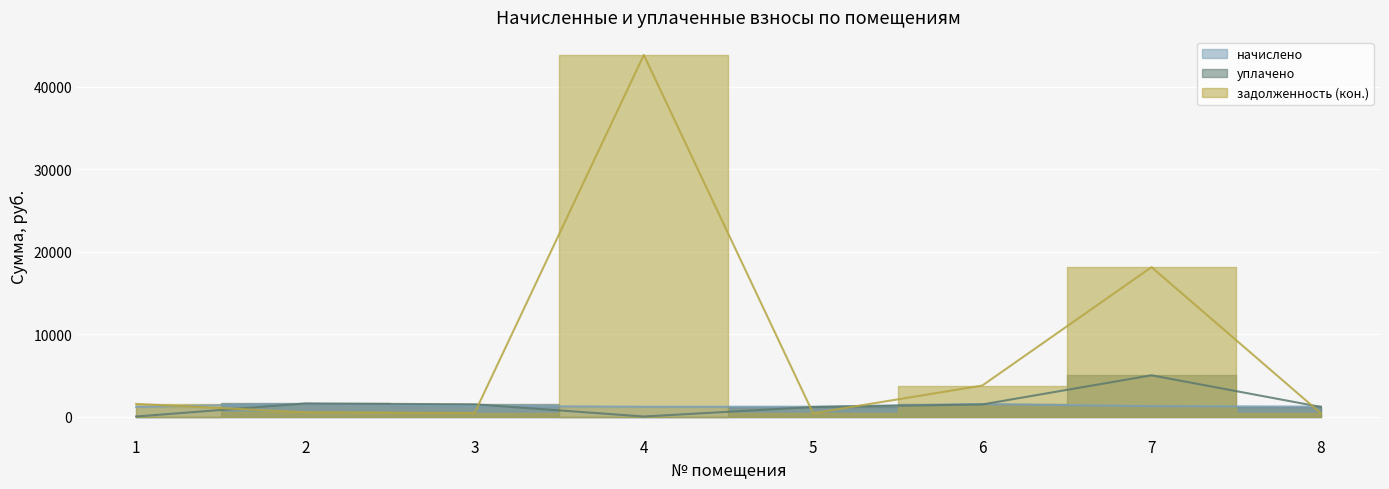

What is the sum of the начислено values at 8 and 2?

2733.0